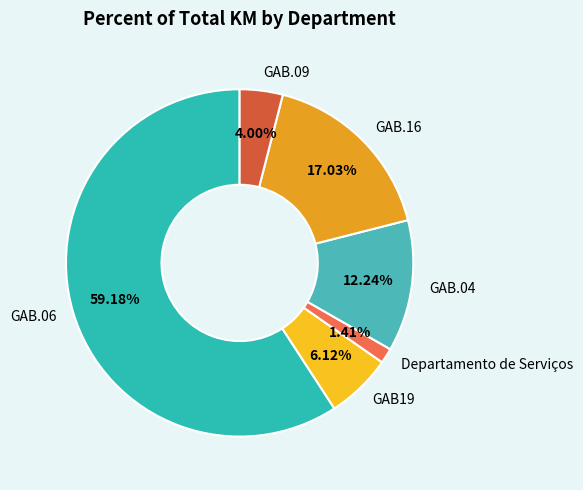

Count the number of slices in the pie.

6